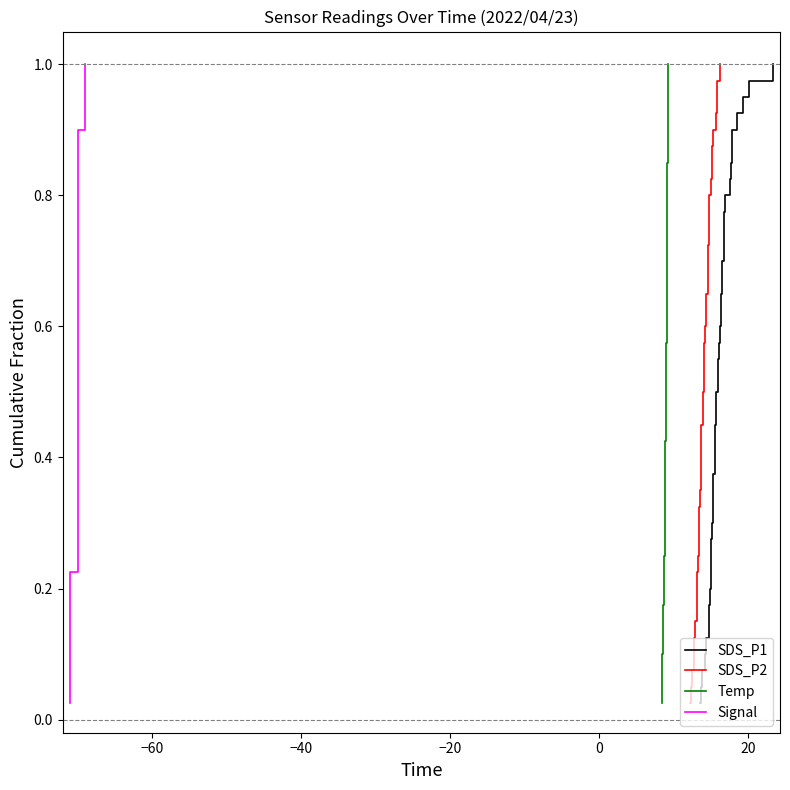

True or false: Signal and SDS_P1 cross at least once.

False